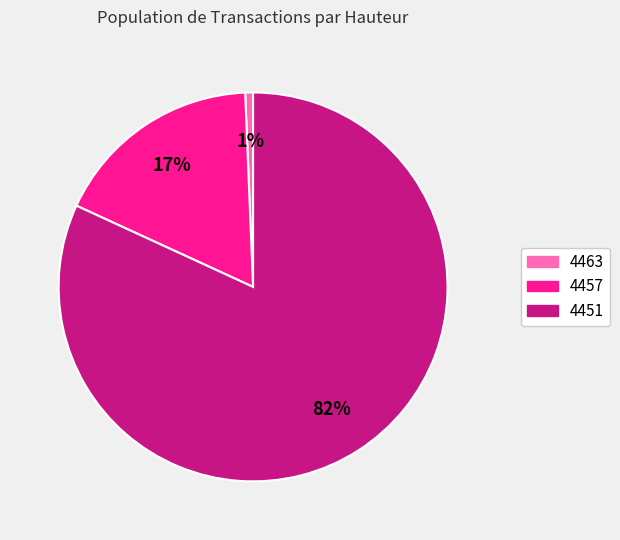

Between 4457 and 4451, which is larger?

4451